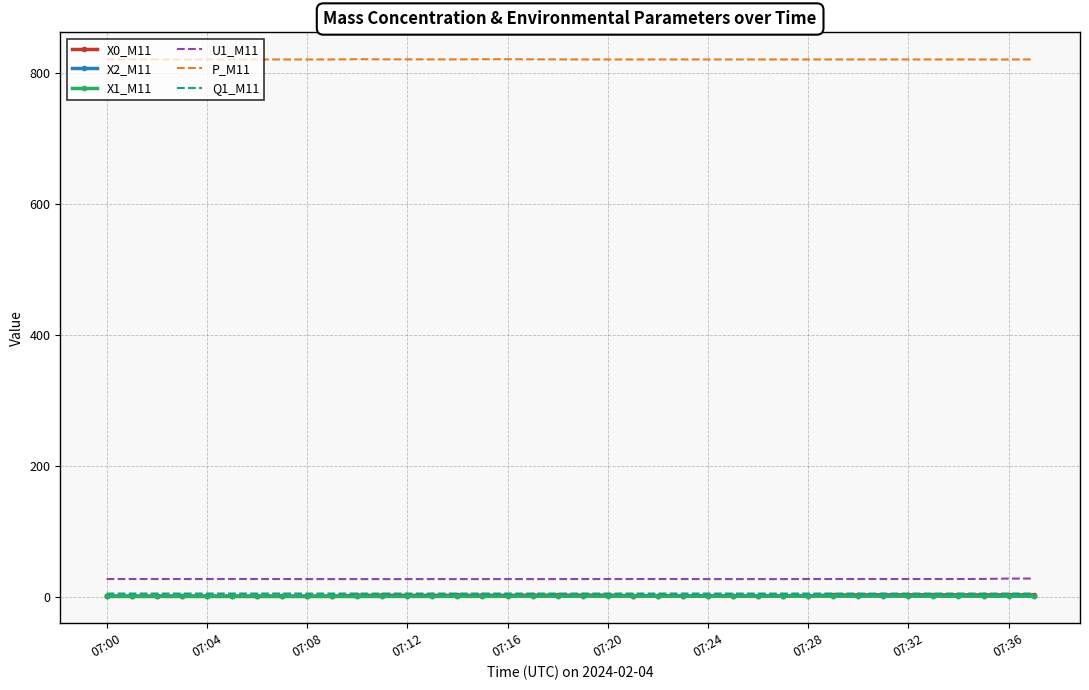

Which series has the largest total across all categories?

P_M11